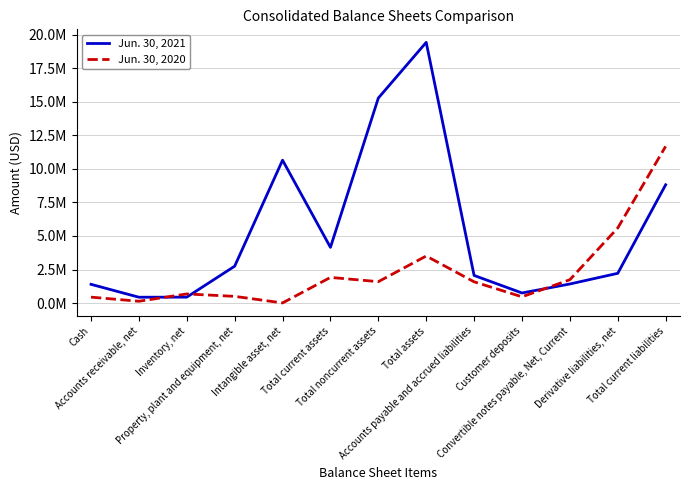

How many times do Jun. 30, 2021 and Jun. 30, 2020 cross each other?

3